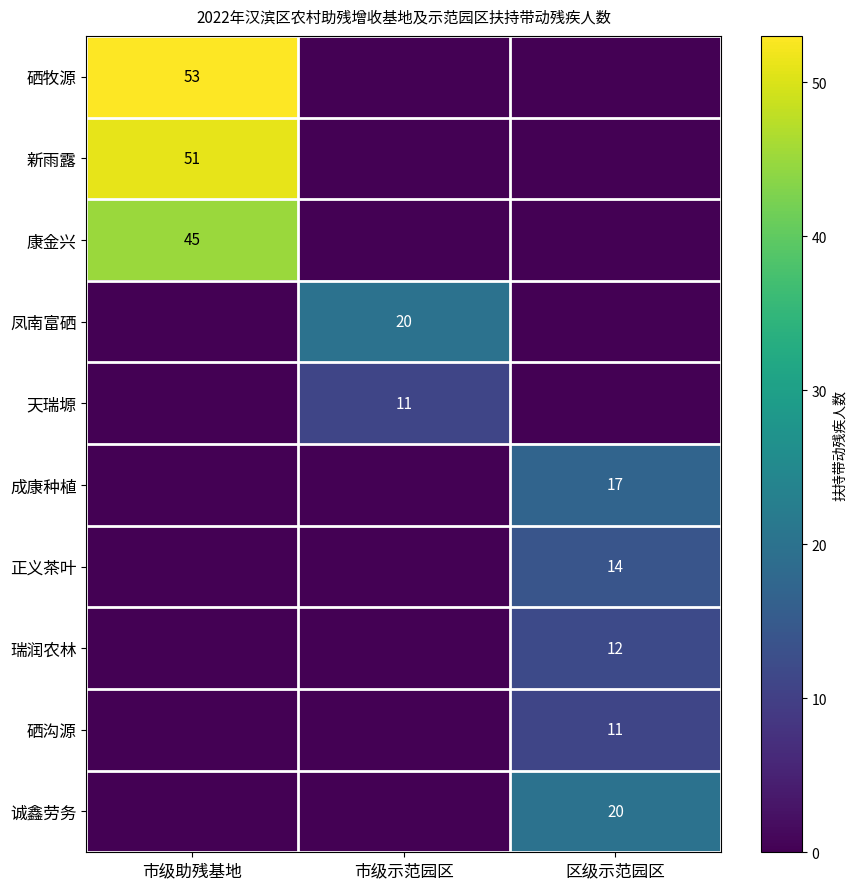

True or false: 硒牧源 has a value of 53 at 市级助残基地.

True